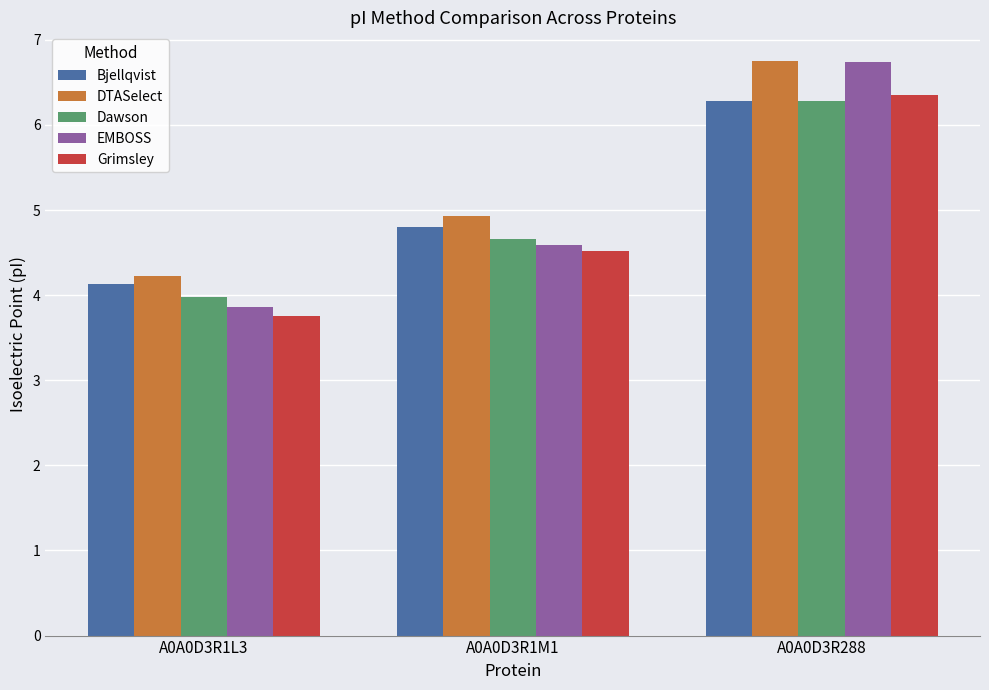

What position from the left is A0A0D3R1M1?

2